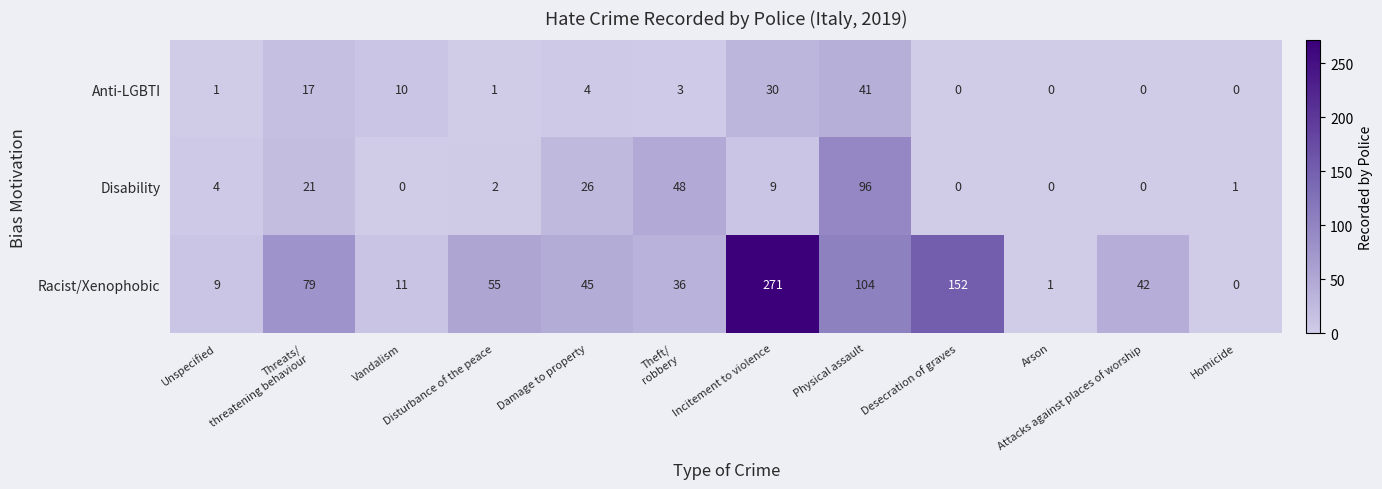

What is the difference between the highest and lowest values at Unspecified?

8